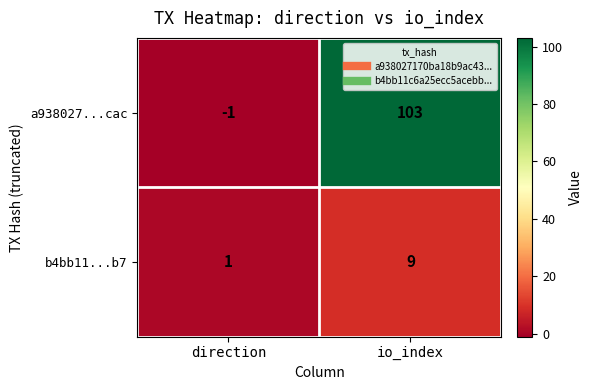

Read the b4bb11...b7 value at io_index.

9